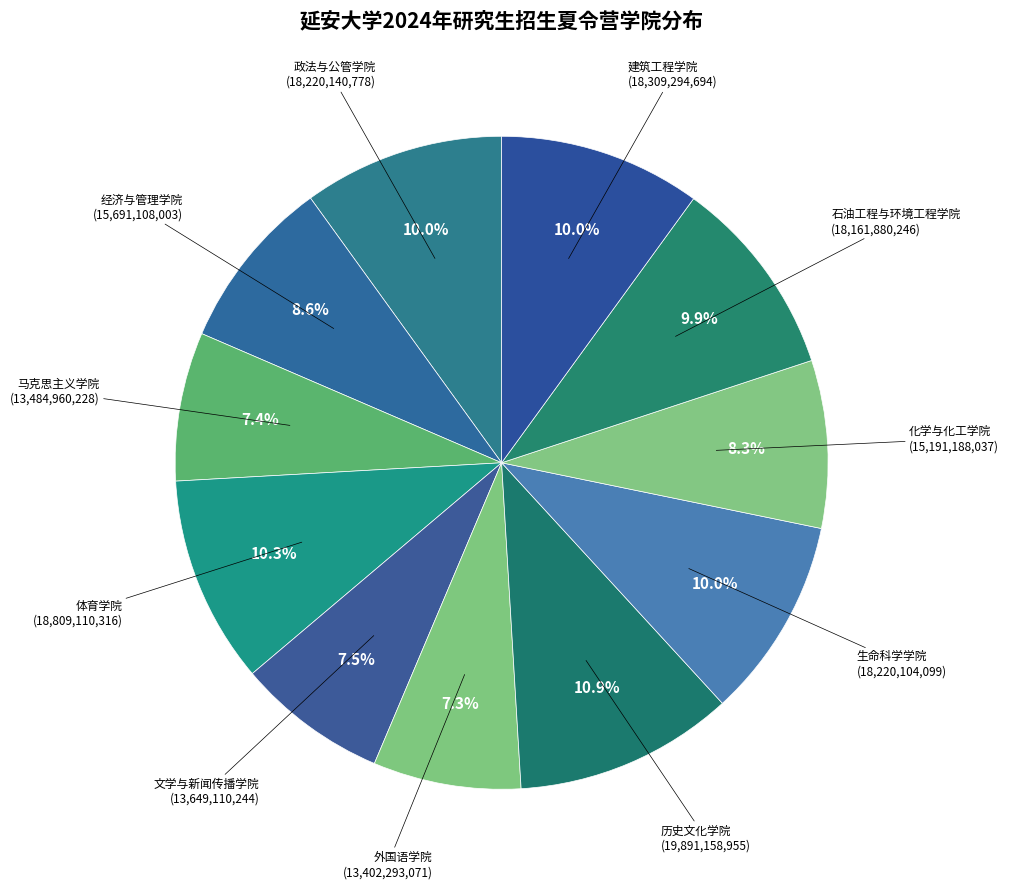

Is there any slice that represents more than half of the pie?

No